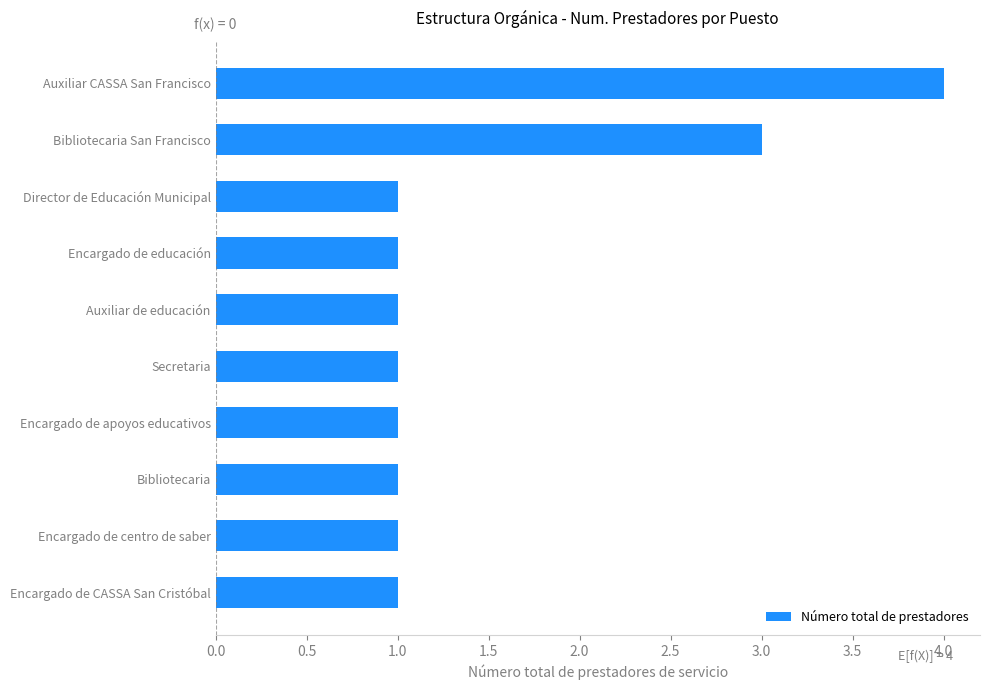

What is the sum of all values?

15